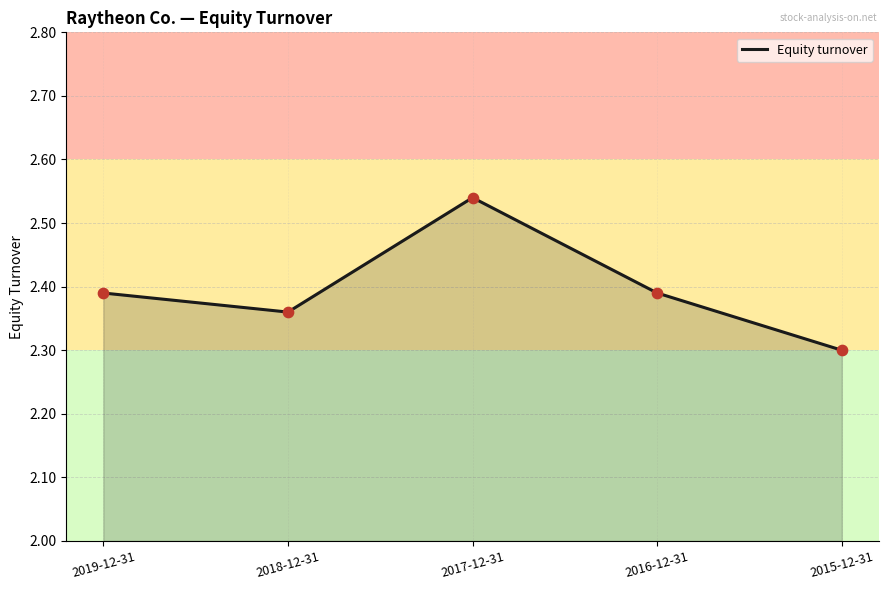

What is the change in value from 2017-12-31 to 2015-12-31?

-0.2